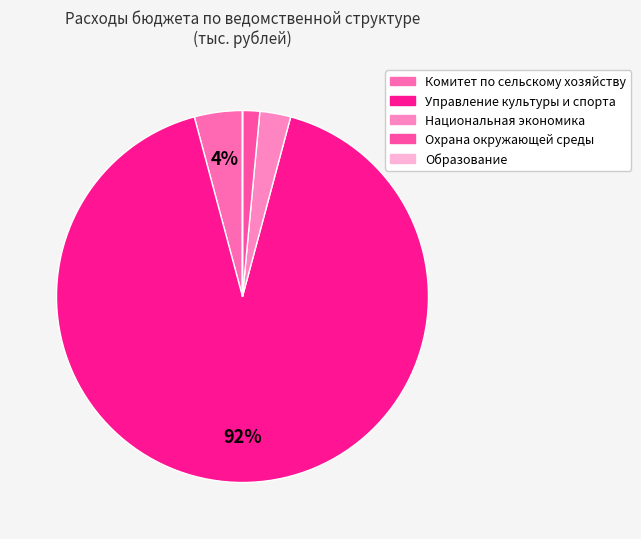

To the nearest percent, what is the difference between the largest and smallest slice percentages?

92%